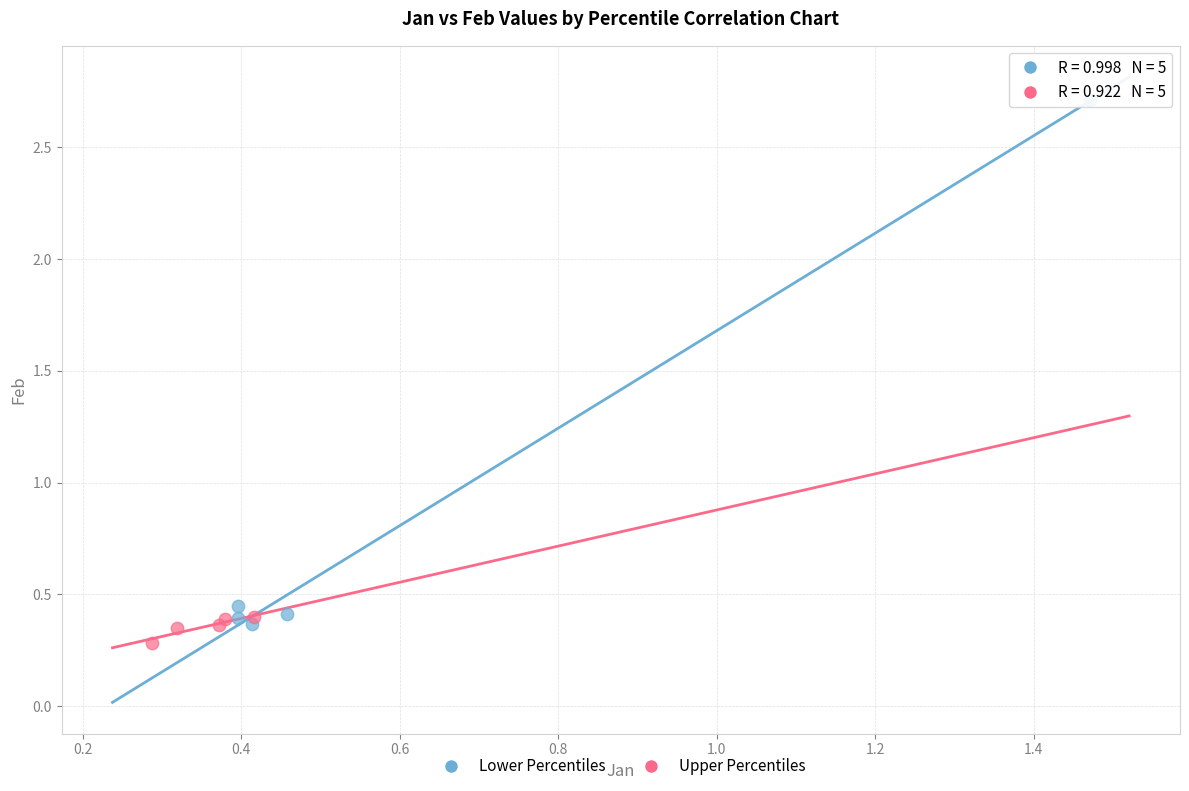

Which series reaches the maximum Y coordinate?

Lower Percentiles